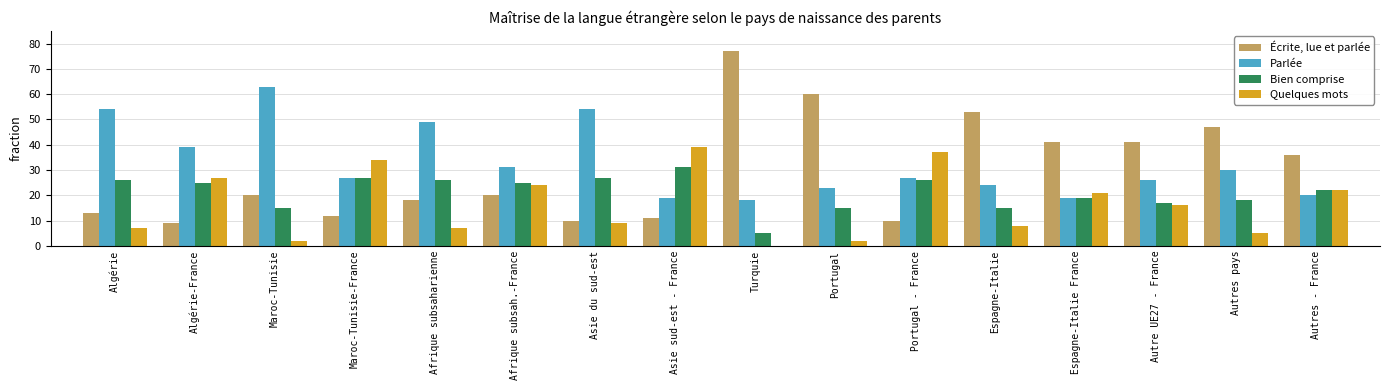

Is it true that Parlée equals 23 at Portugal?

True